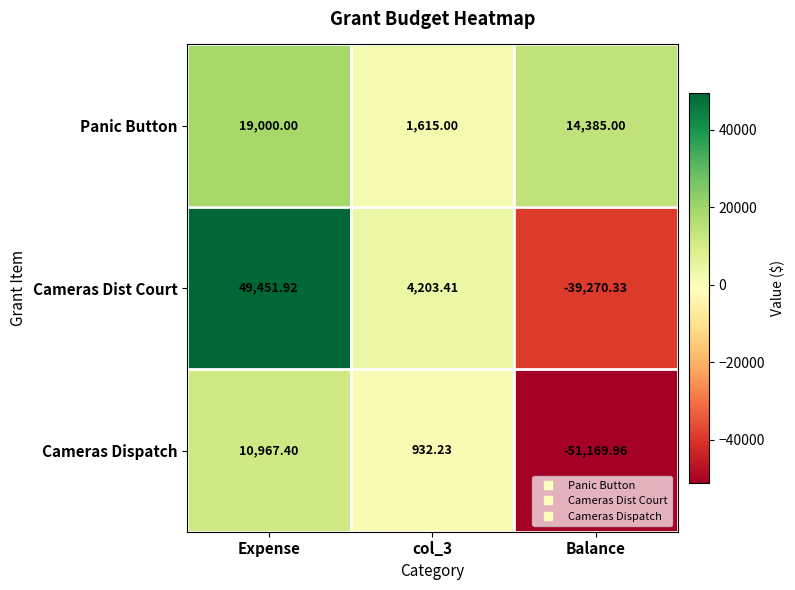

At which label does Cameras Dist Court first exceed 4203?

Expense